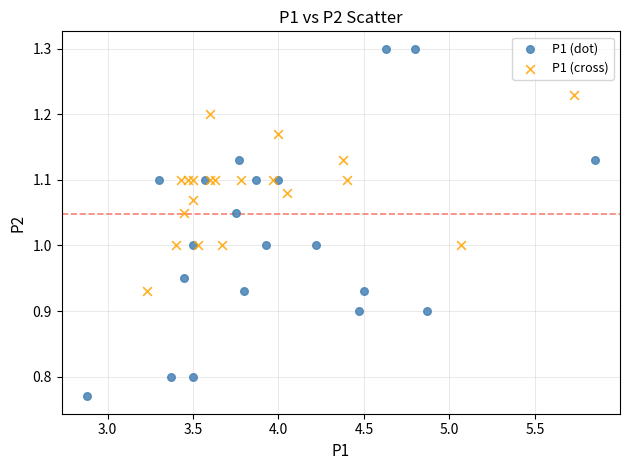

Which series has the widest spread of Y values?

P1 (dot)